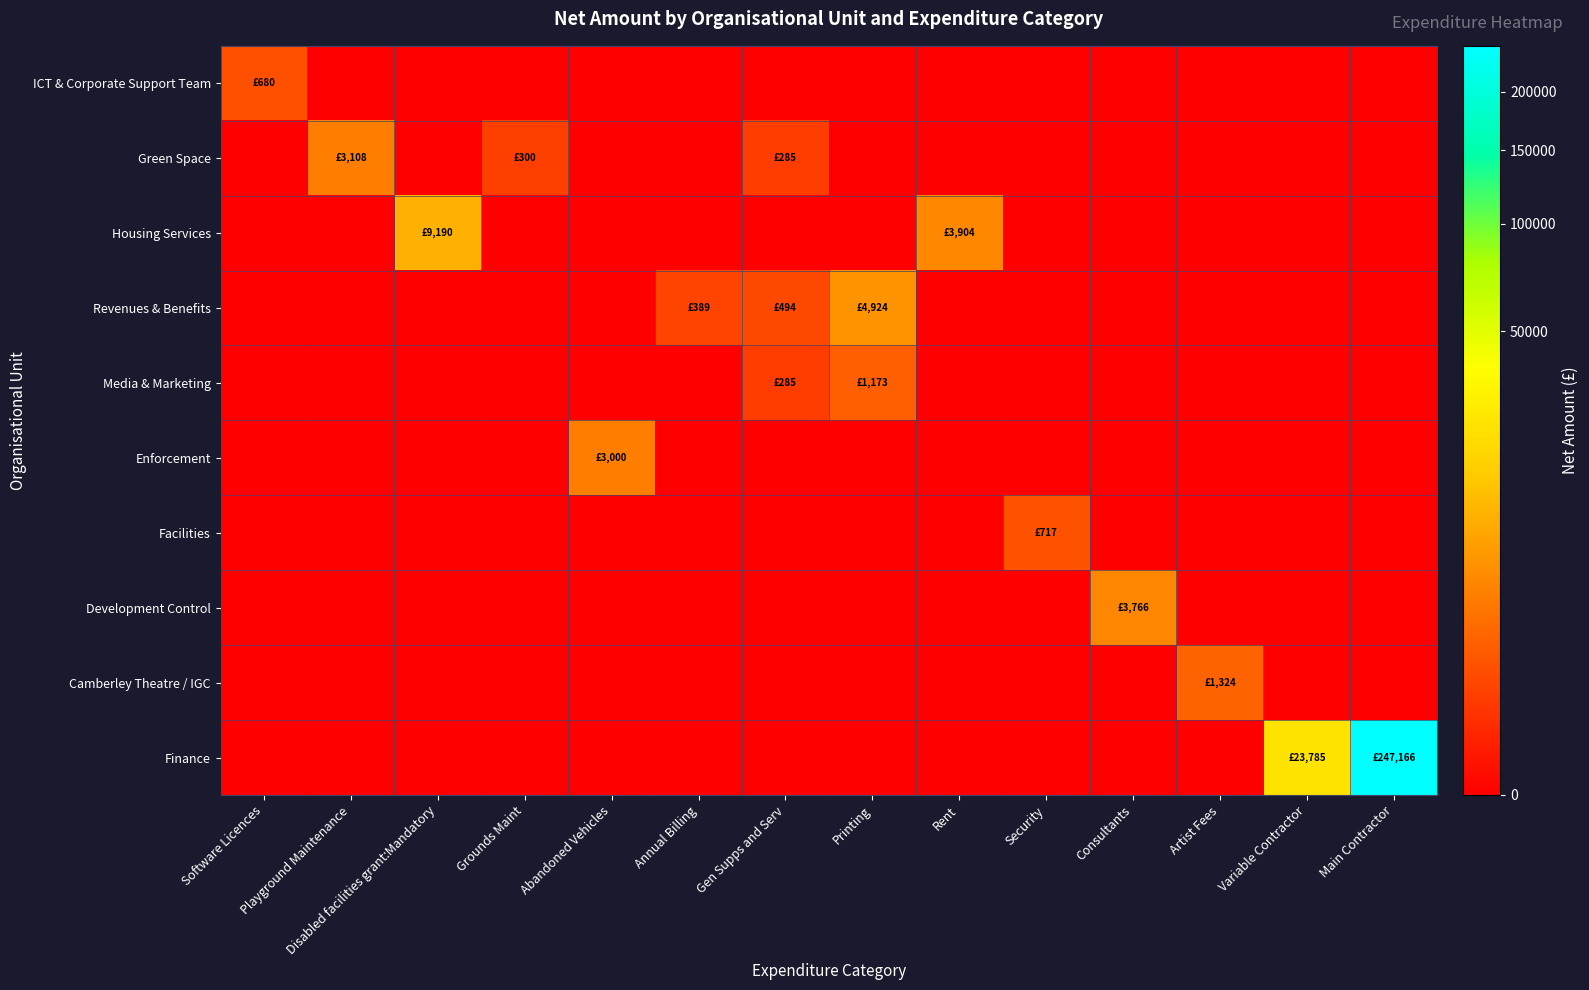

Rank the series by their maximum value, from highest to lowest.

Finance, Housing Services, Revenues & Benefits, Development Control, Green Space, Enforcement, Camberley Theatre / IGC, Media & Marketing, Facilities, ICT & Corporate Support Team